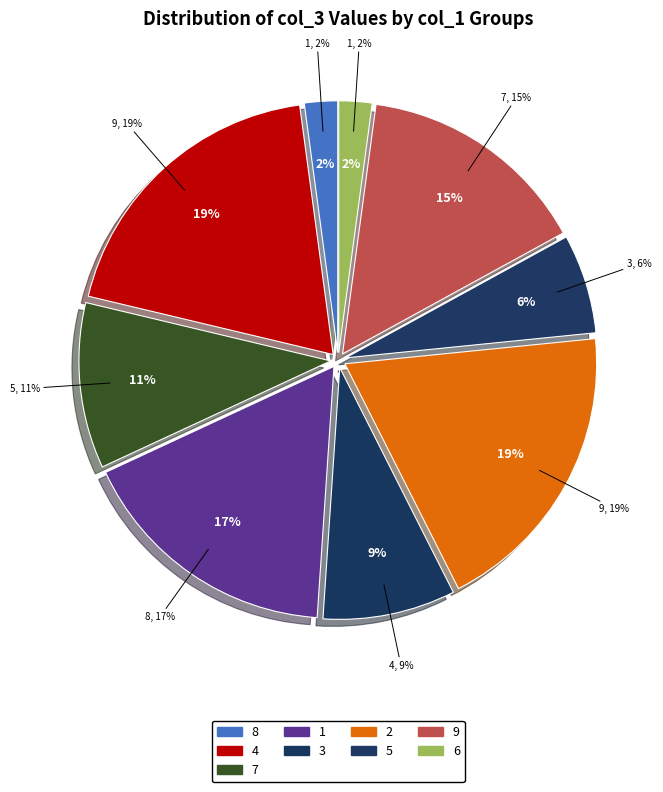

What is the smallest slice in the pie chart?

8